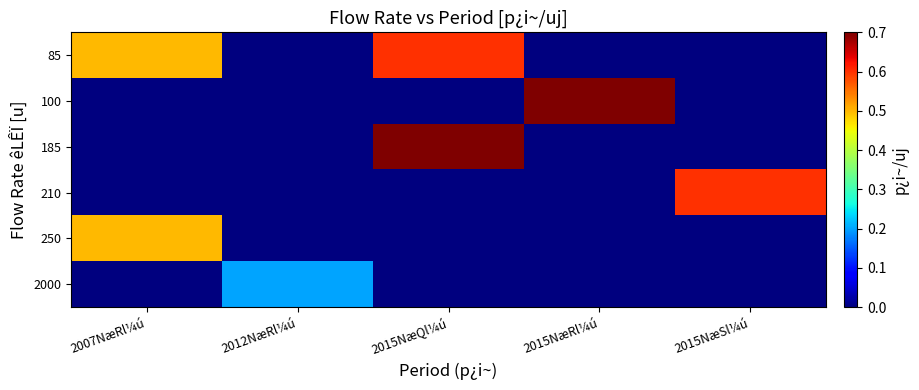

Count the number of categories in the chart.

5